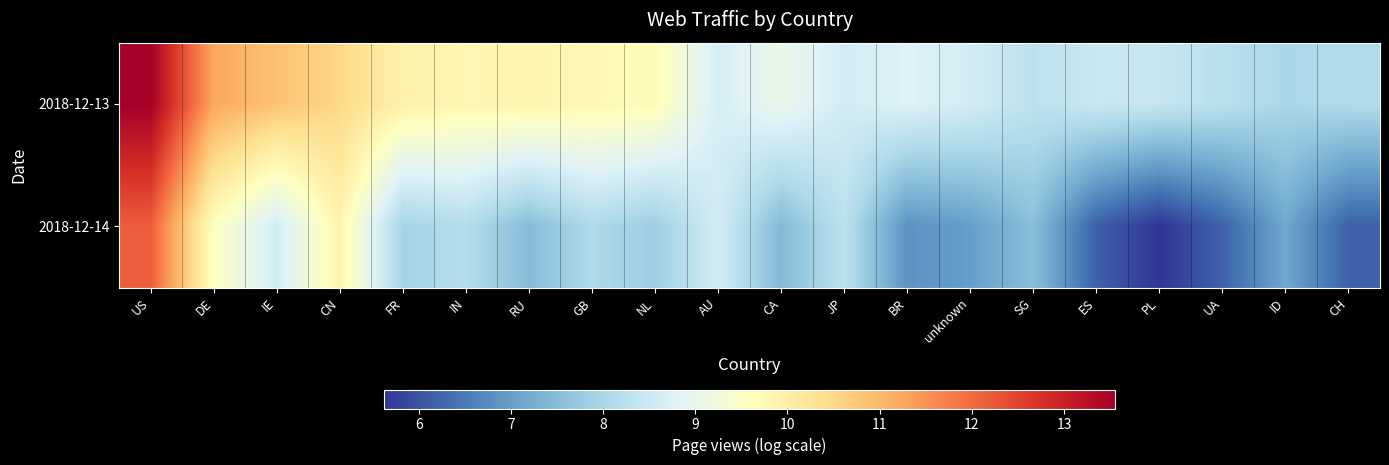

Reading left to right, extract all data points from this chart.

2018-12-13: US=13.6	DE=11.2	IE=10.9	CN=10.5	FR=9.9	IN=9.8	RU=9.8	GB=9.8	NL=9.7	AU=8.6	CA=9.0	JP=8.6	BR=8.8	unknown=8.6	SG=8.3	ES=8.5	PL=8.4	UA=8.2	ID=8.0	CH=8.1
2018-12-14: US=12.2	DE=9.6	IE=8.6	CN=9.9	FR=7.9	IN=8.1	RU=7.5	GB=8.1	NL=7.8	AU=8.6	CA=7.4	JP=8.3	BR=6.8	unknown=7.0	SG=7.5	ES=6.2	PL=5.6	UA=6.2	ID=7.2	CH=6.2